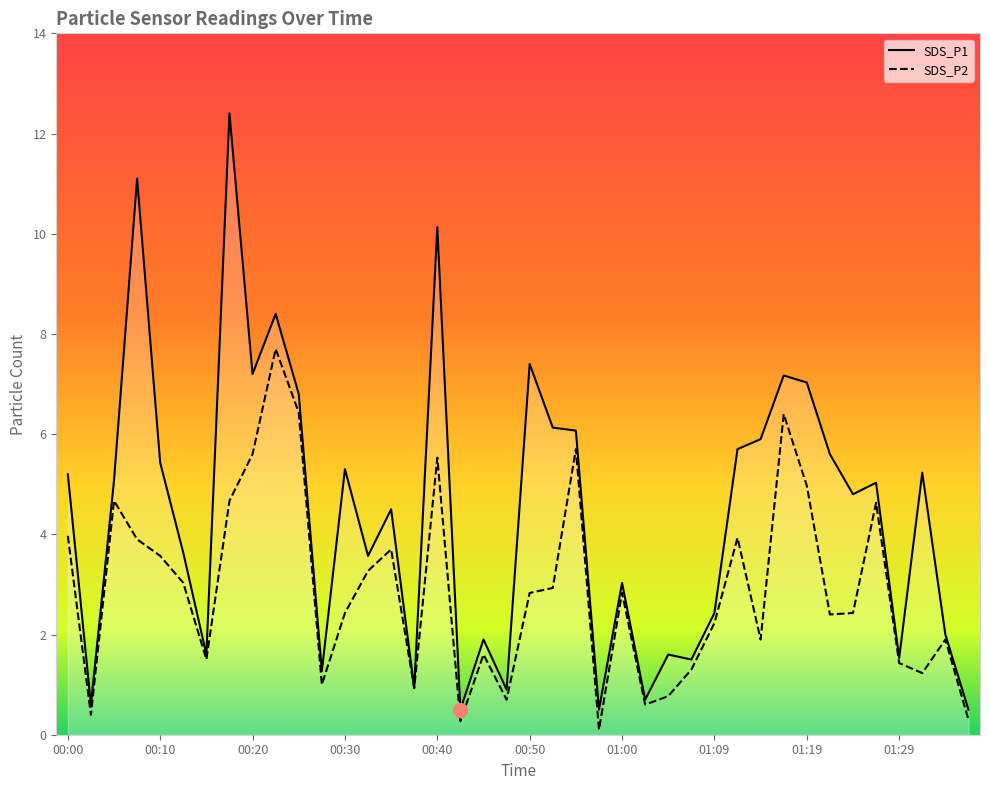

What is the label of the 27th point from the left?

01:05